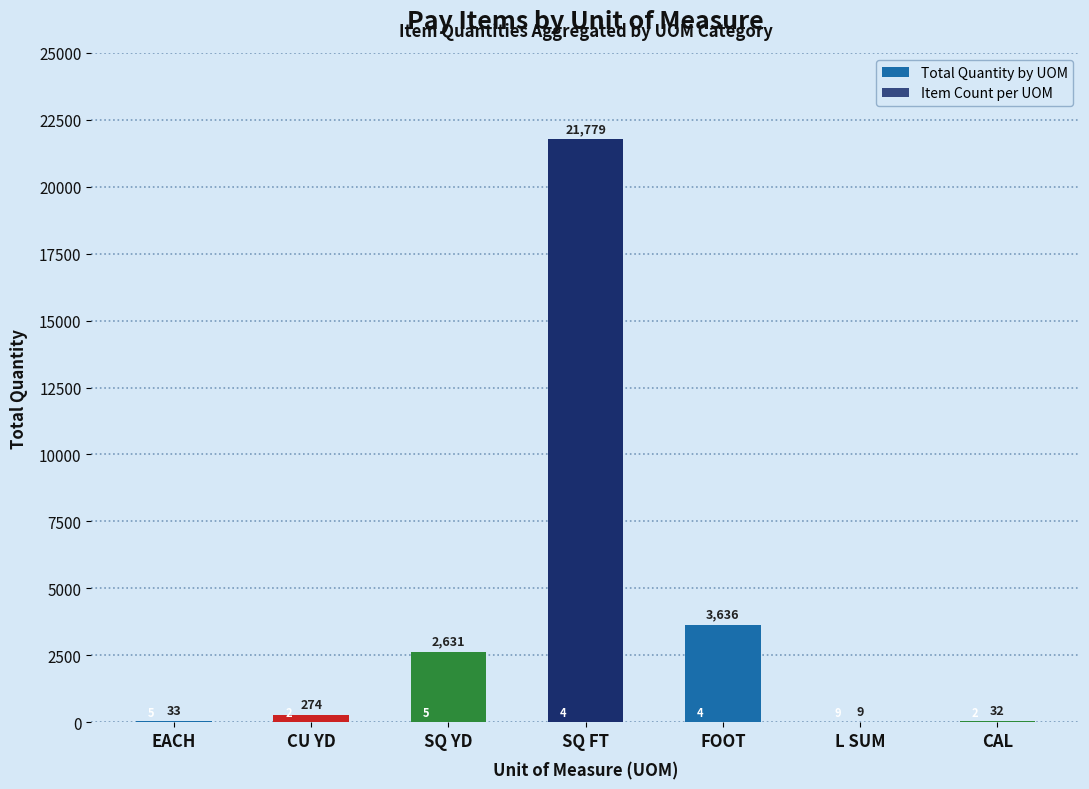

Rank the series by their maximum value, from lowest to highest.

Item Count per UOM, Total Quantity by UOM